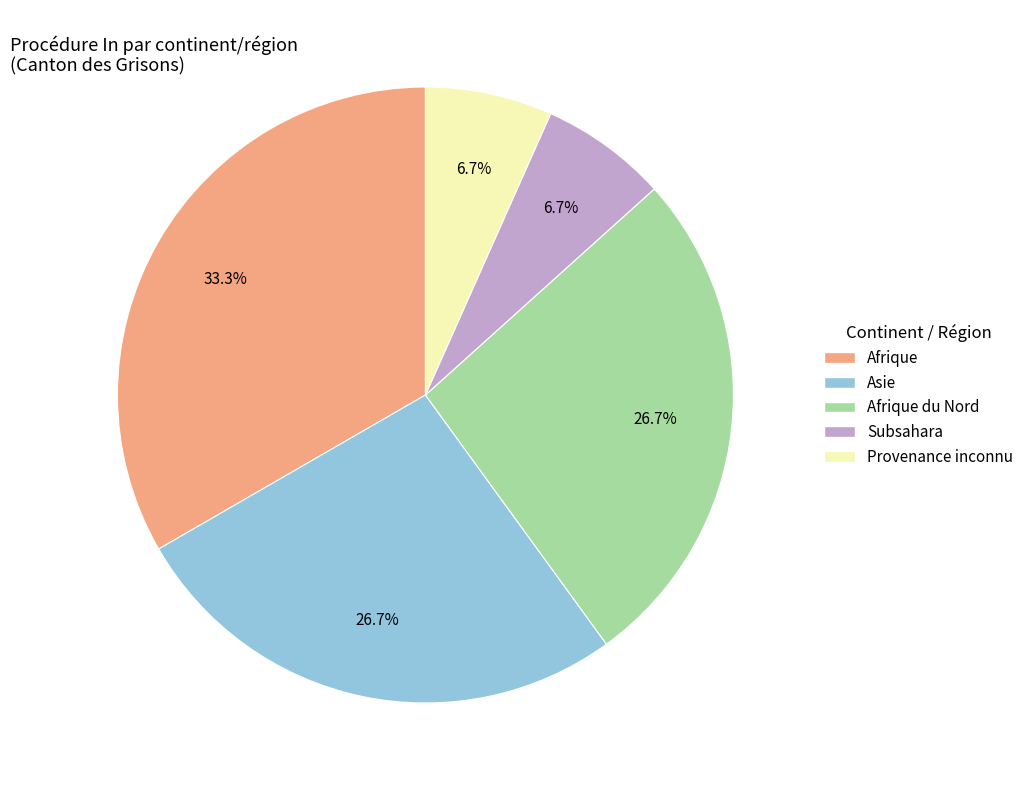

Is there a majority slice in this chart?

No